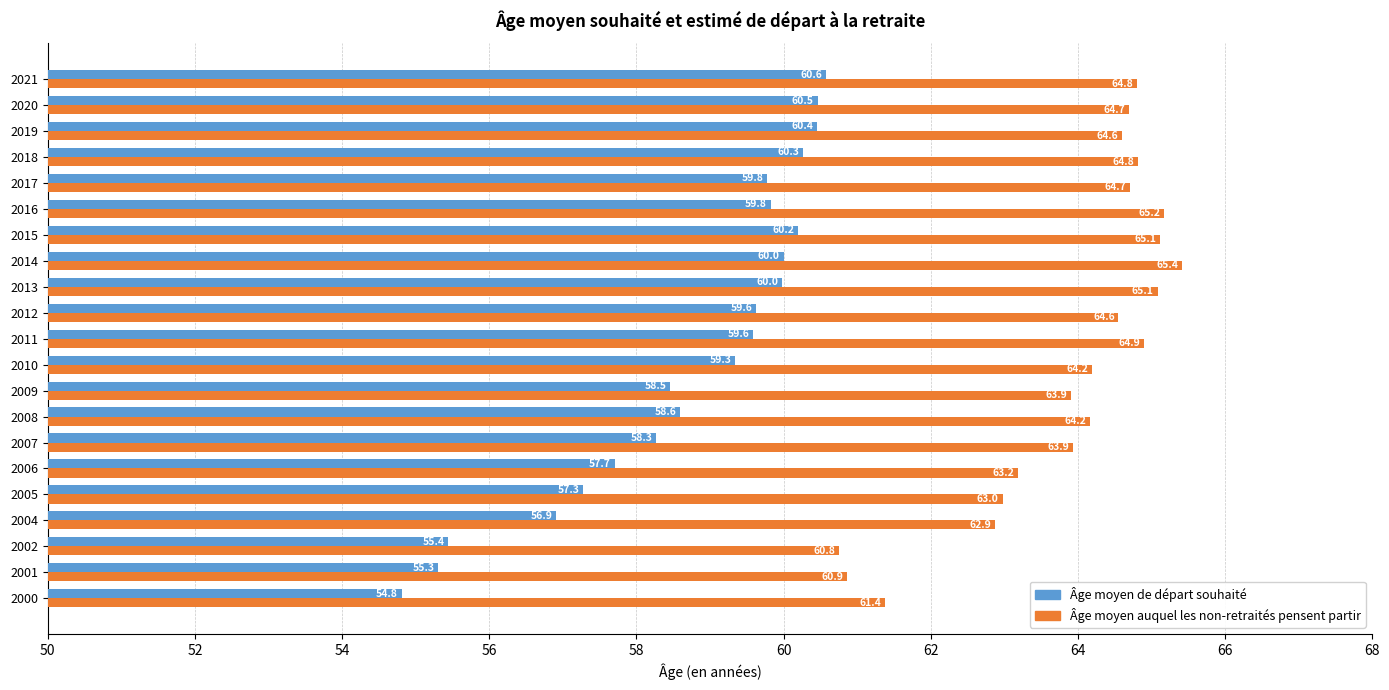

At which label does Âge moyen auquel les non-retraités pensent partir reach its minimum?

2002